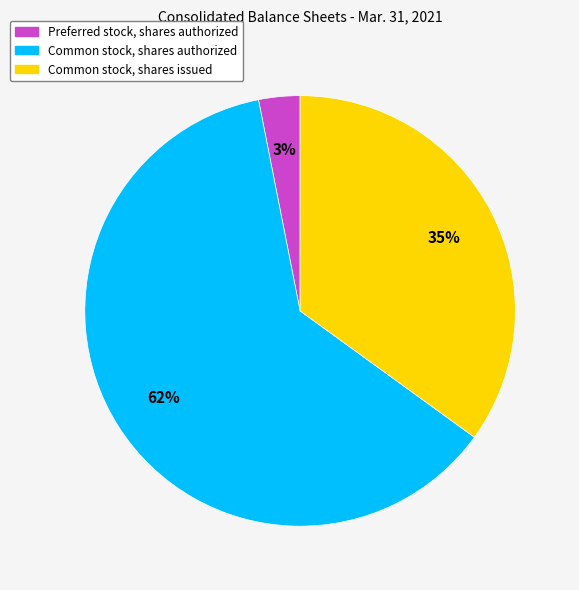

To the nearest percent, what is the difference between the largest and smallest slice percentages?

59%